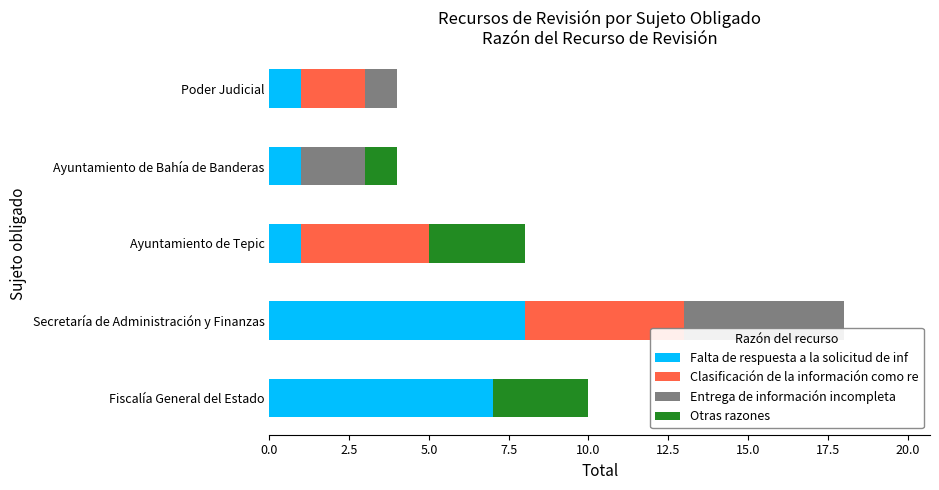

How many categories are shown in the chart?

5